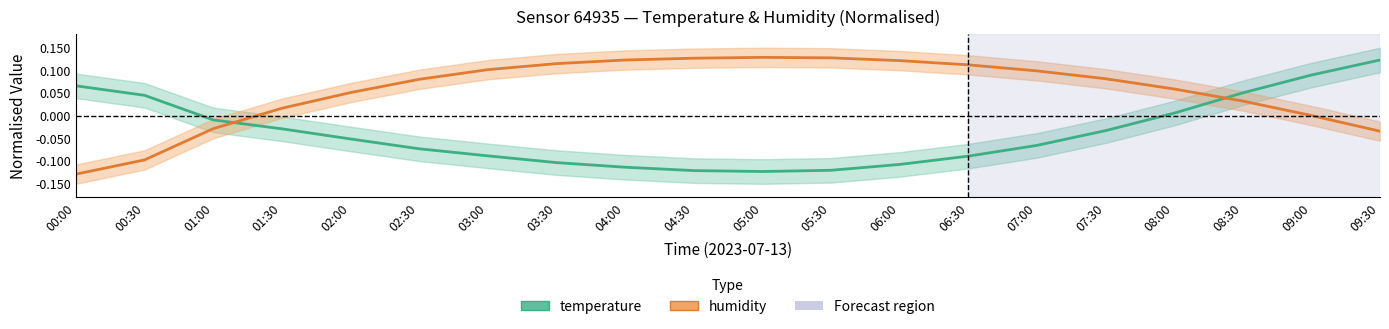

True or false: temperature has a value of -0.2 at 05:30.

False